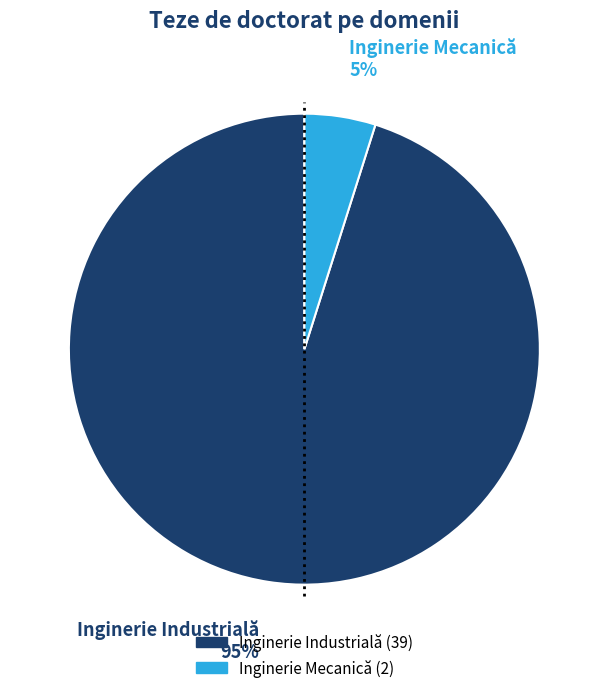

What is the smallest slice in the pie chart?

Inginerie Mecanică